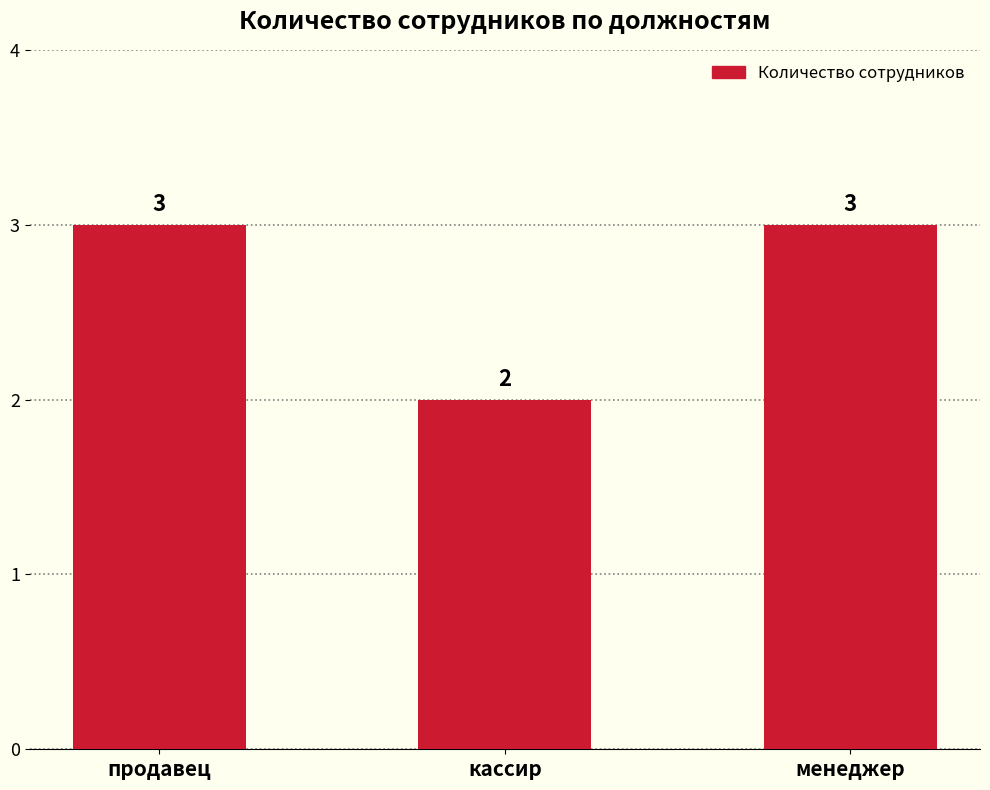

Are the bars grouped side by side (vs. stacked)?

No